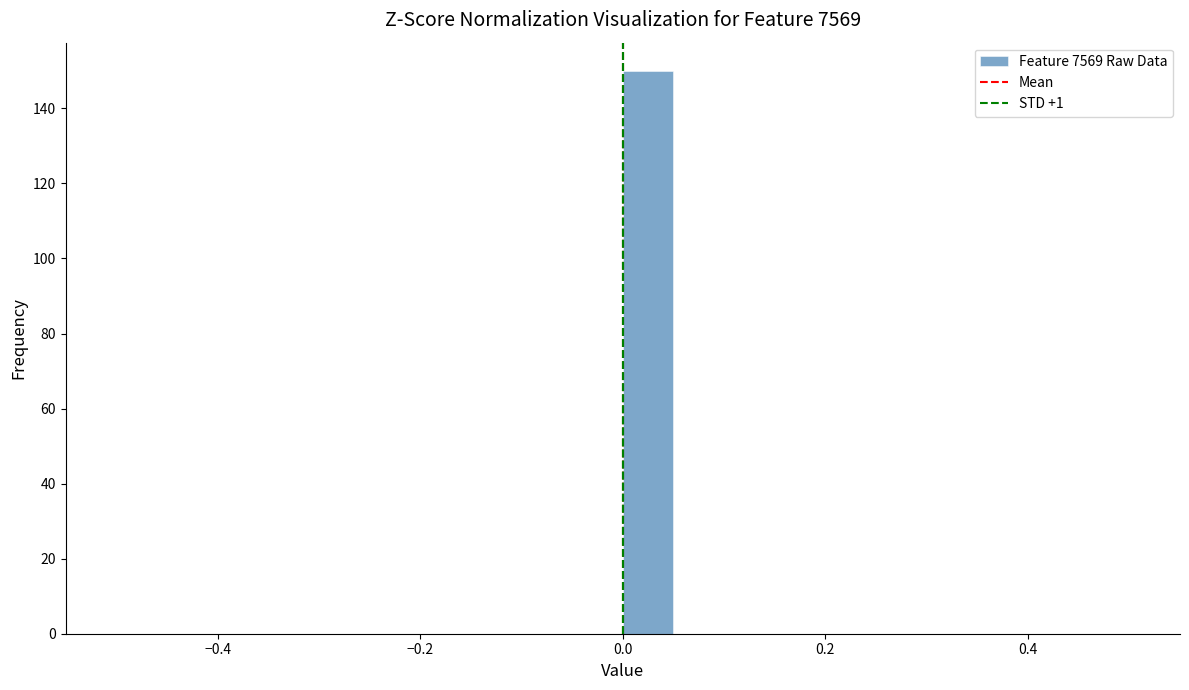

Read against the x-axis, roughly where is the centre of the tallest bar?

0.02